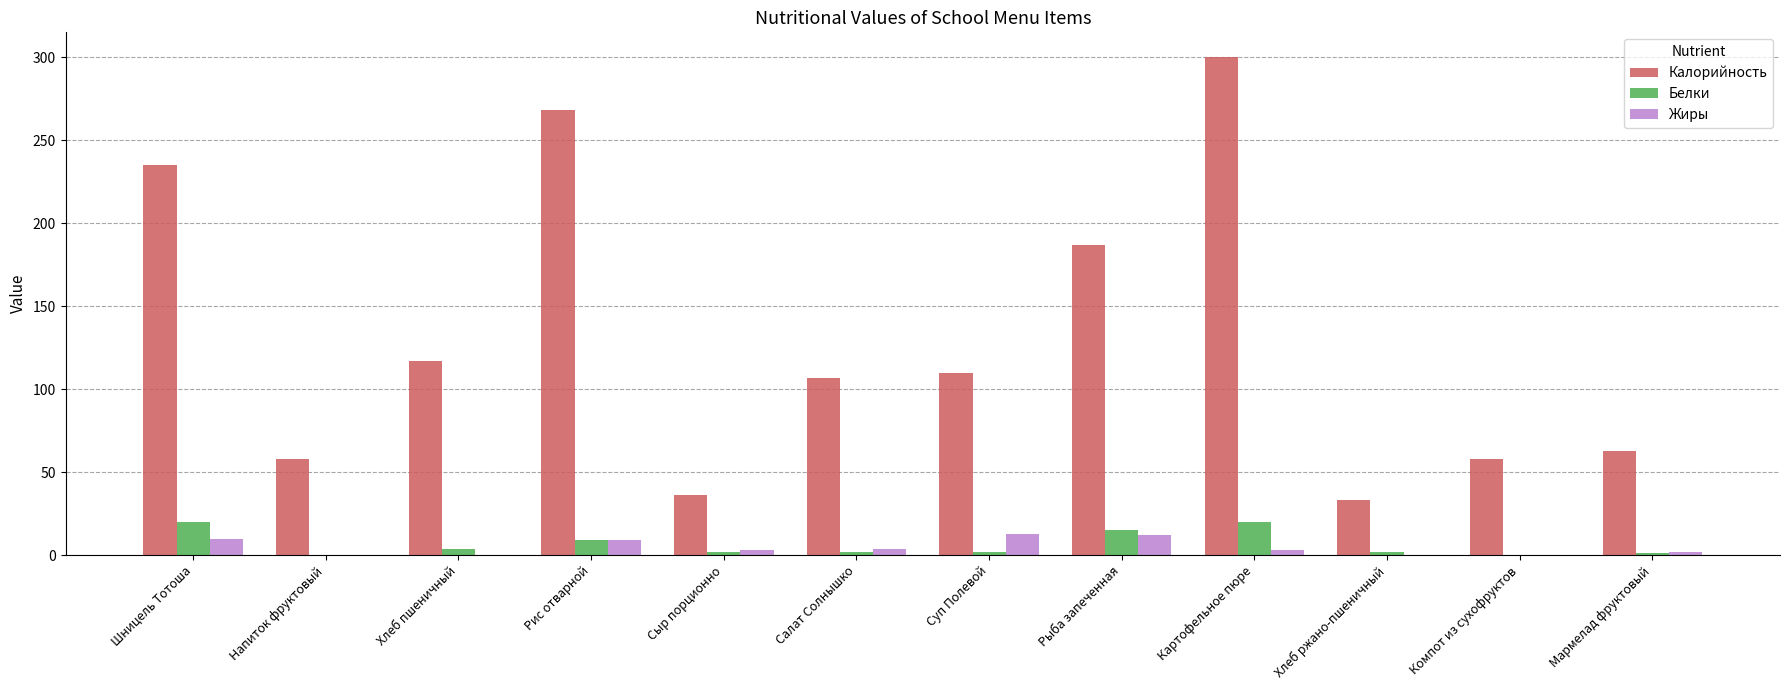

What is the difference between the Белки values at Рис отварной and Шницель Тотоша?

11